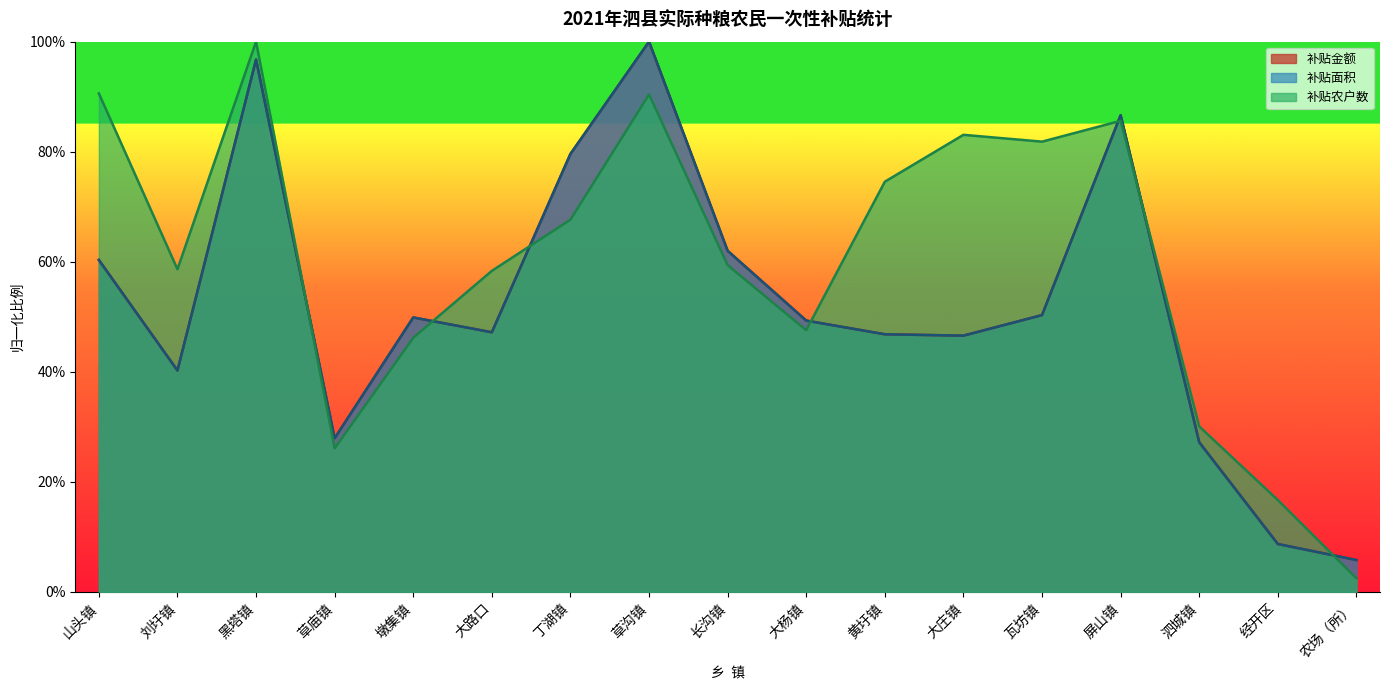

True or false: 补贴面积 and 补贴金额 cross at least once.

False